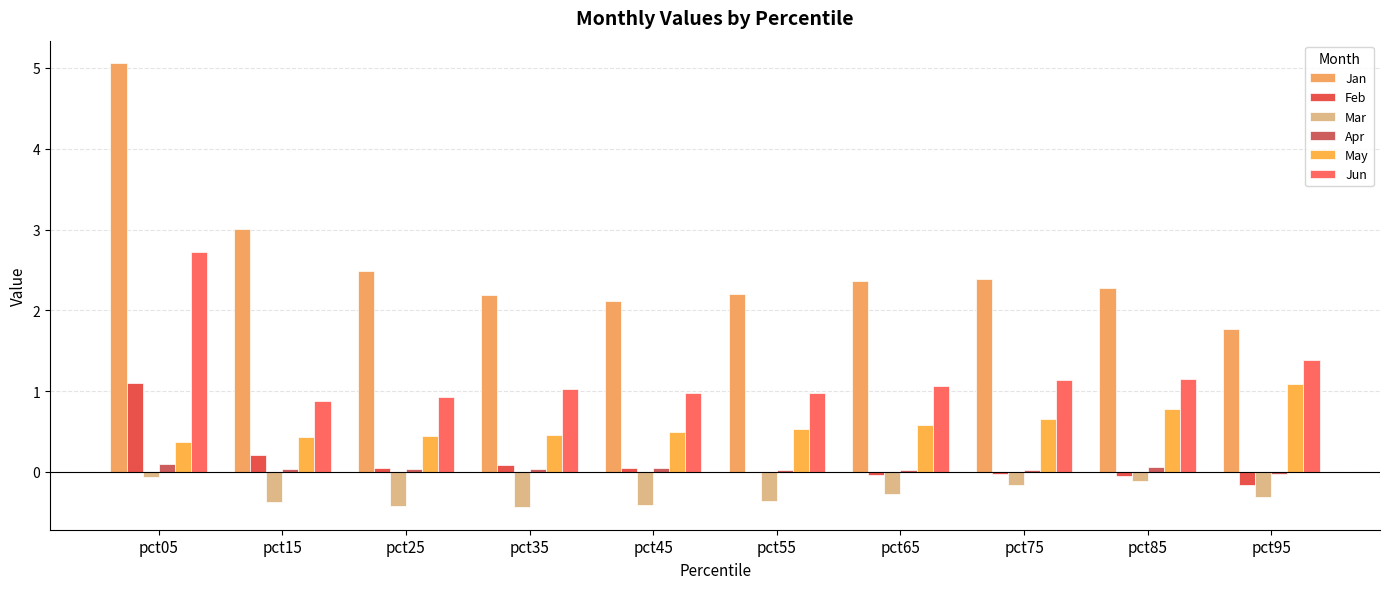

The value of Apr at pct75 is 0.0. True or false?

True